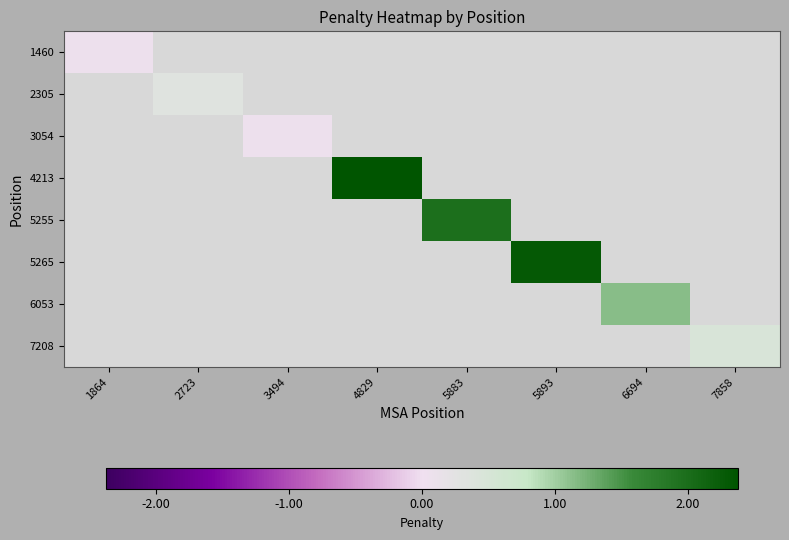

Which has a higher value, 3494 or 5883?

5883